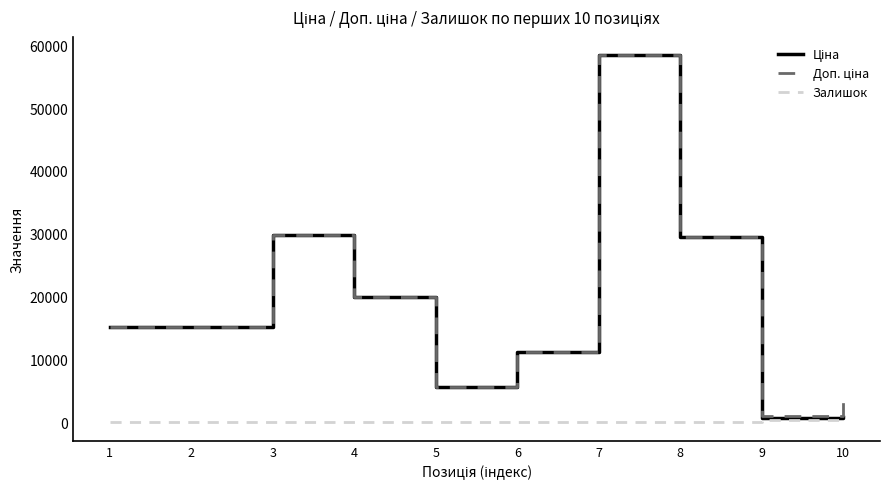

How many lines are shown in the chart?

3